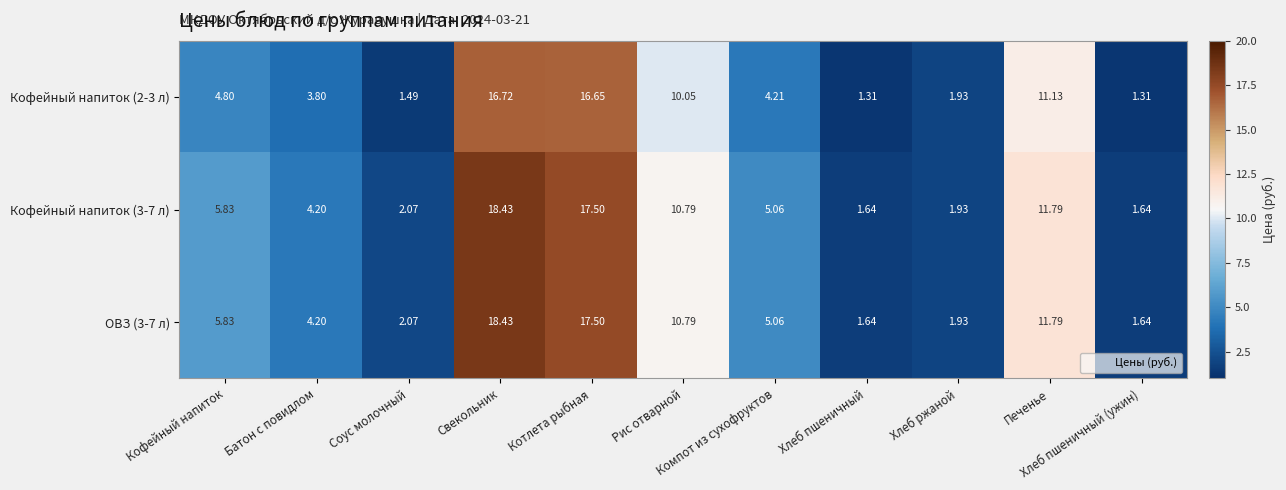

Reading right to left, extract all data points from this chart.

Кофейный напиток (2-3 л): Хлеб пшеничный (ужин)=1.3	Печенье=11.1	Хлеб ржаной=1.9	Хлеб пшеничный=1.3	Компот из сухофруктов=4.2	Рис отварной=10.1	Котлета рыбная=16.6	Свекольник=16.7	Соус молочный=1.5	Батон с повидлом=3.8	Кофейный напиток=4.8
Кофейный напиток (3-7 л): Хлеб пшеничный (ужин)=1.6	Печенье=11.8	Хлеб ржаной=1.9	Хлеб пшеничный=1.6	Компот из сухофруктов=5.1	Рис отварной=10.8	Котлета рыбная=17.5	Свекольник=18.4	Соус молочный=2.1	Батон с повидлом=4.2	Кофейный напиток=5.8
ОВЗ (3-7 л): Хлеб пшеничный (ужин)=1.6	Печенье=11.8	Хлеб ржаной=1.9	Хлеб пшеничный=1.6	Компот из сухофруктов=5.1	Рис отварной=10.8	Котлета рыбная=17.5	Свекольник=18.4	Соус молочный=2.1	Батон с повидлом=4.2	Кофейный напиток=5.8